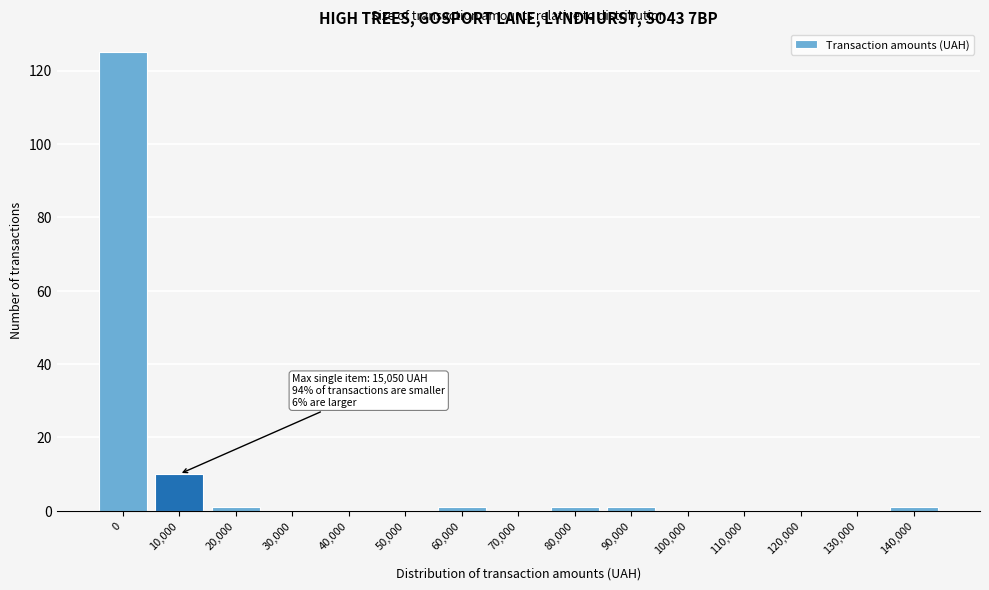

Reading left to right, what are all the values shown in this chart?

0=125	10,000=10	20,000=1	30,000=0	40,000=0	50,000=0	60,000=1	70,000=0	80,000=1	90,000=1	100,000=0	110,000=0	120,000=0	130,000=0	140,000=1